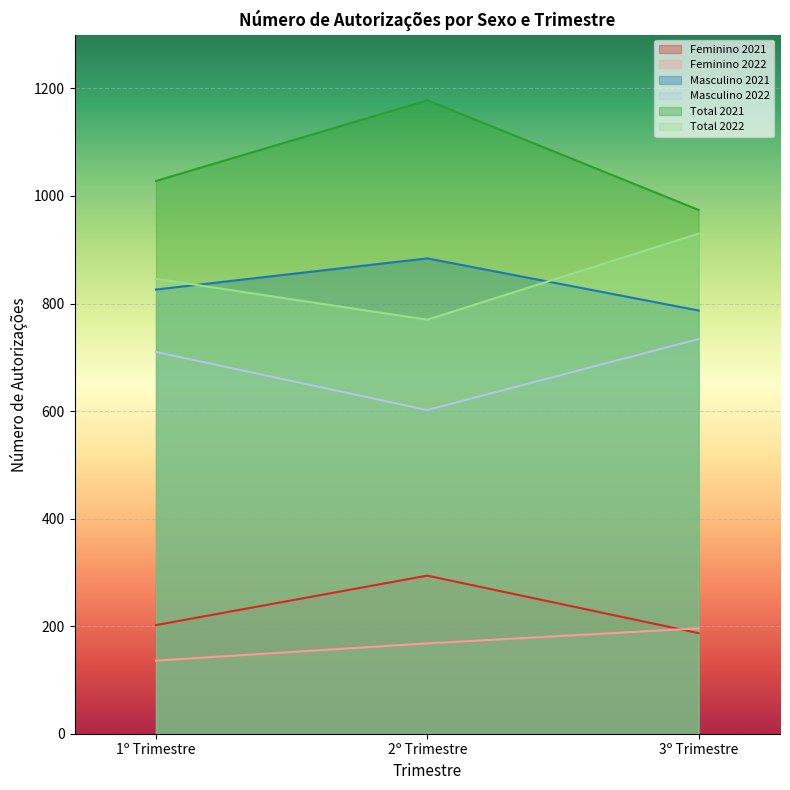

Where is Total 2022 nearest to the value 850?

1º Trimestre